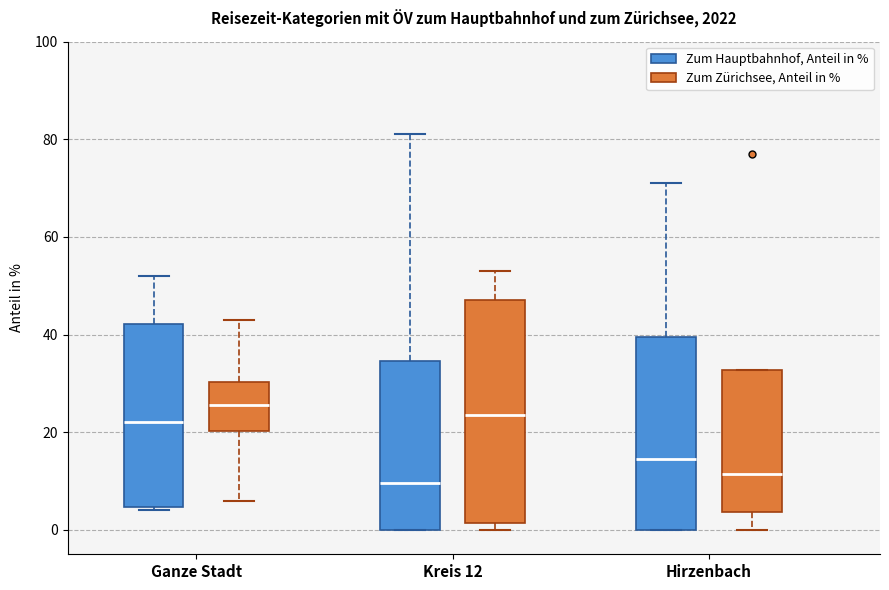

Reading left to right, transcribe this box plot: for each box, give where its median line is, the range the box spans, and where its two whiskers end, as read against the y-axis. The values are not printed on the chart, so give them approximately, as read against the axis.

Ganze Stadt (Zum Hauptbahnhof, Anteil in %): median 22, box 4 to 42, whiskers 4 (just below the box's lower edge) to 52
Ganze Stadt (Zum Zürichsee, Anteil in %): median 26, box 20 to 30, whiskers 6 to 44
Kreis 12 (Zum Hauptbahnhof, Anteil in %): median 10, box 0 to 34, whiskers 0 to 82
Kreis 12 (Zum Zürichsee, Anteil in %): median 24, box 2 to 48, whiskers 0 to 54
Hirzenbach (Zum Hauptbahnhof, Anteil in %): median 14, box 0 to 40, whiskers 0 to 72
Hirzenbach (Zum Zürichsee, Anteil in %): median 12, box 4 to 32, whiskers 0 to 32